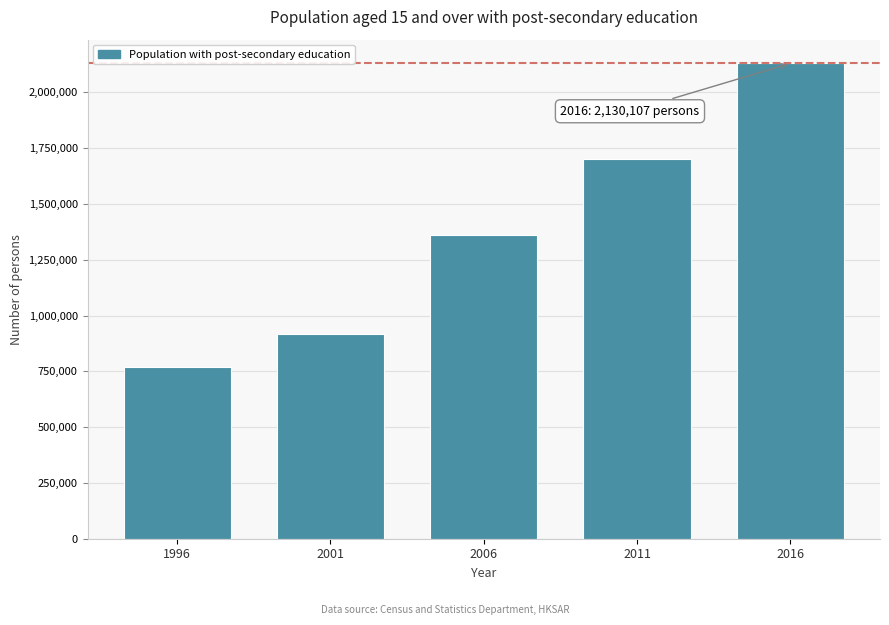

Reading right to left, list all the values displayed in this chart.

2130107	1703031	1361473	918500	768520